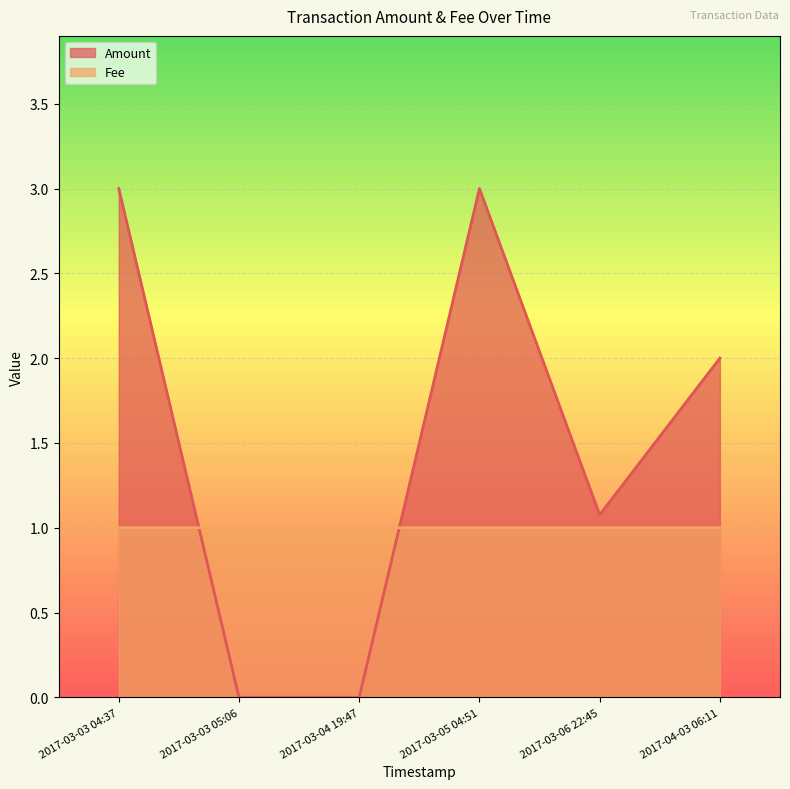

How many Amount values are between 0 and 3?

6